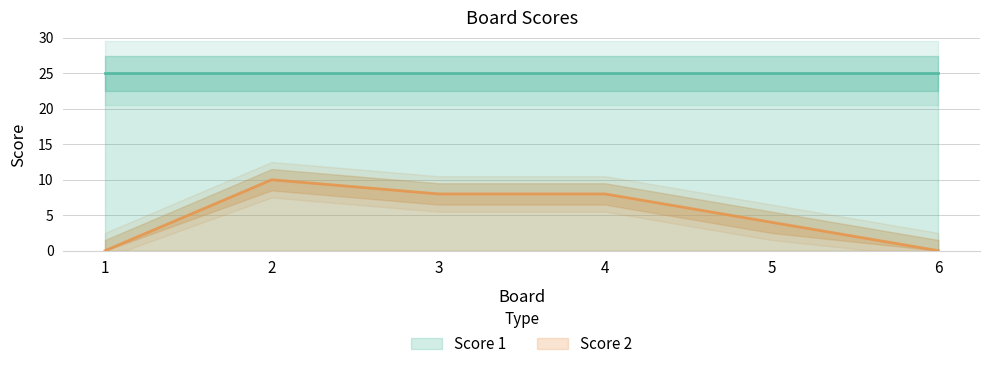

The value of Score 2 at 2 is 4. True or false?

False